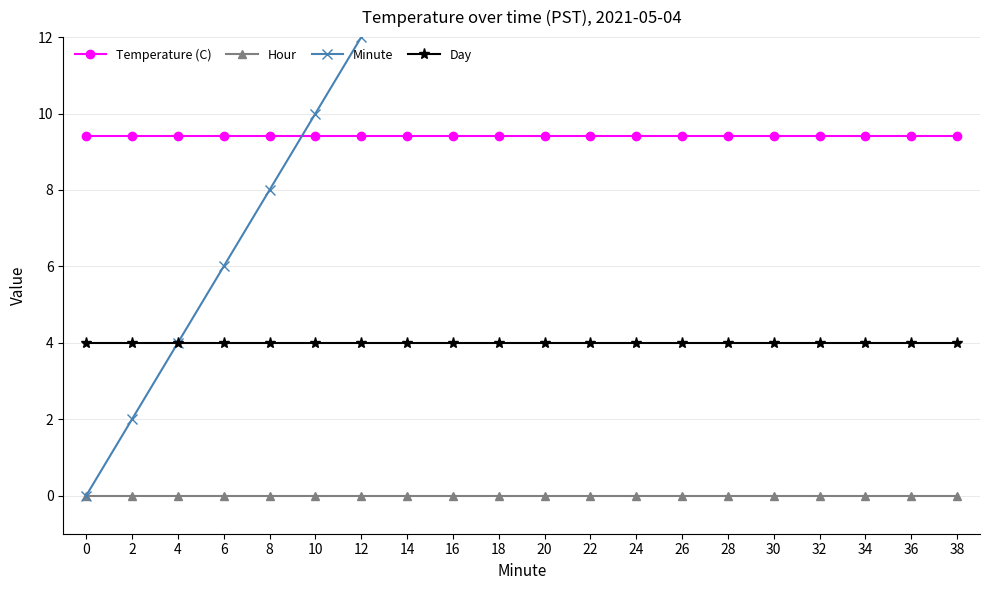

List the series in order of their overall mean, highest first.

Minute, Temperature (C), Day, Hour